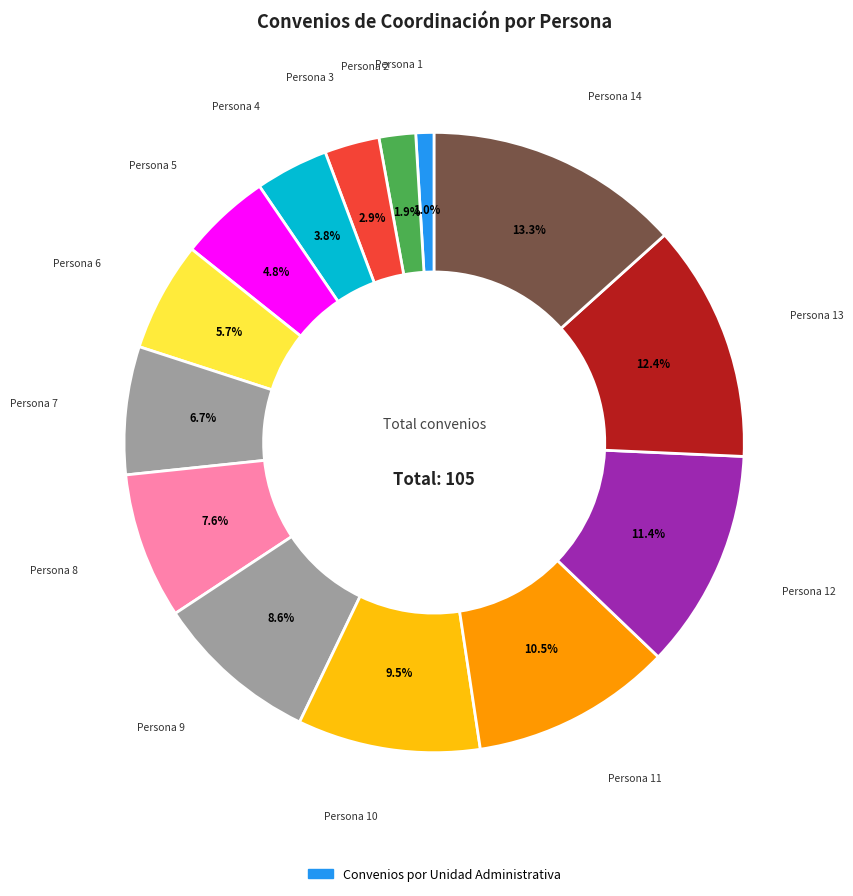

Count the number of slices in the pie.

14